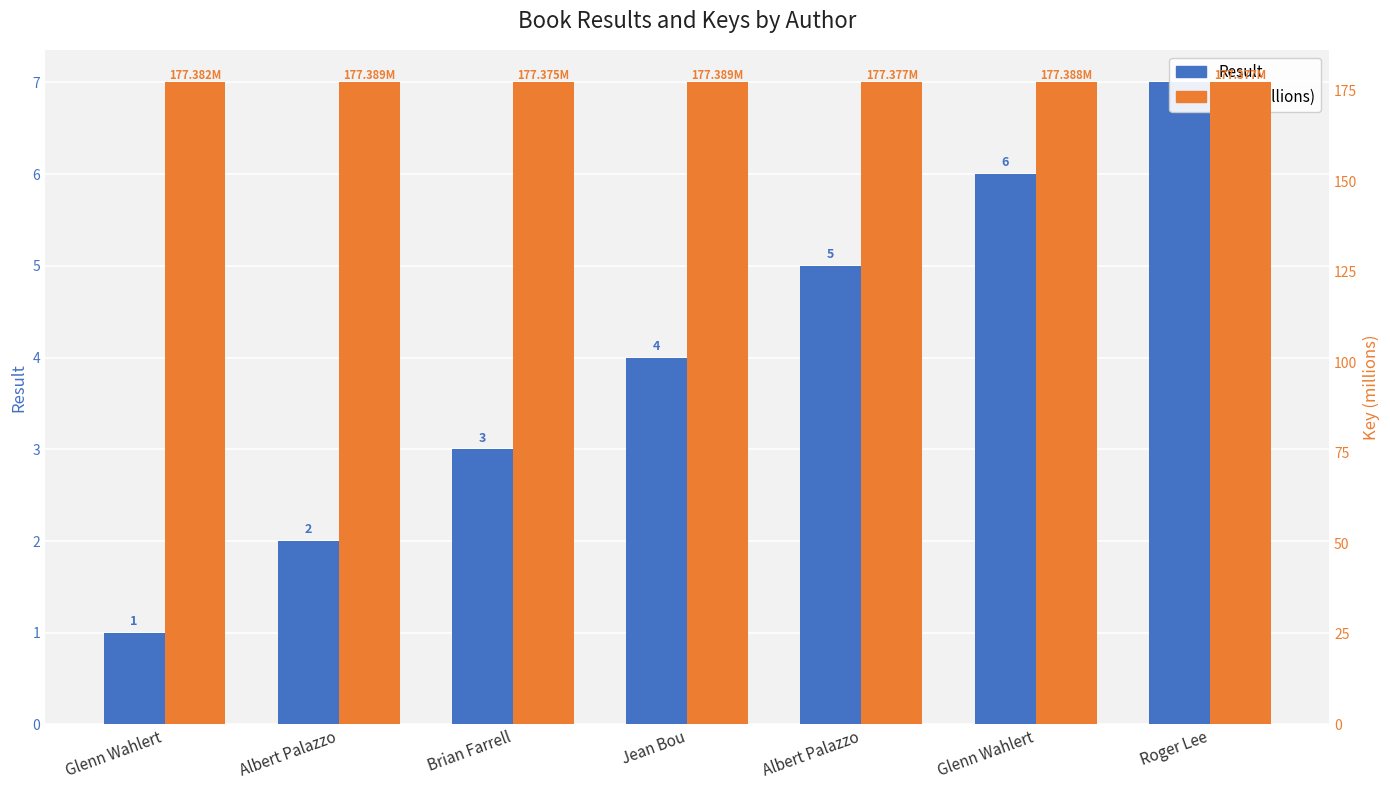

The value of Key (millions) at Brian Farrell is 177.4. True or false?

True